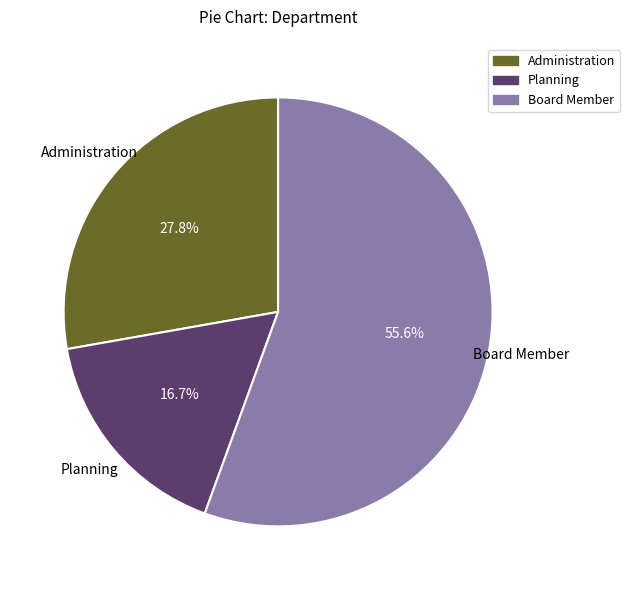

Which slice is the largest?

Board Member